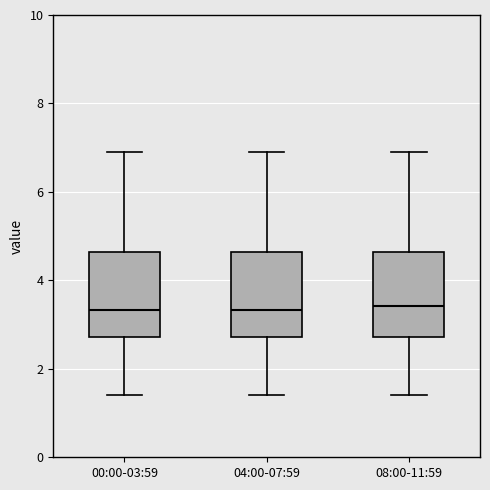

Reading left to right, transcribe this box plot: for each box, give where its median line is, the range the box spans, and where its two whiskers end, as read against the y-axis. The values are not printed on the chart, so give them approximately, as read against the axis.

00:00-03:59: median 3.4, box 2.8 to 4.6, whiskers 1.4 to 7.0
04:00-07:59: median 3.4, box 2.8 to 4.6, whiskers 1.4 to 7.0
08:00-11:59: median 3.4, box 2.8 to 4.6, whiskers 1.4 to 7.0